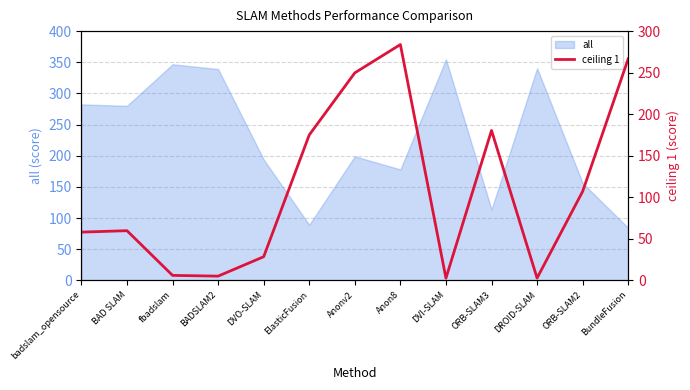

What is the ratio of the value at ORB-SLAM3 to the value at Anon8?

0.6